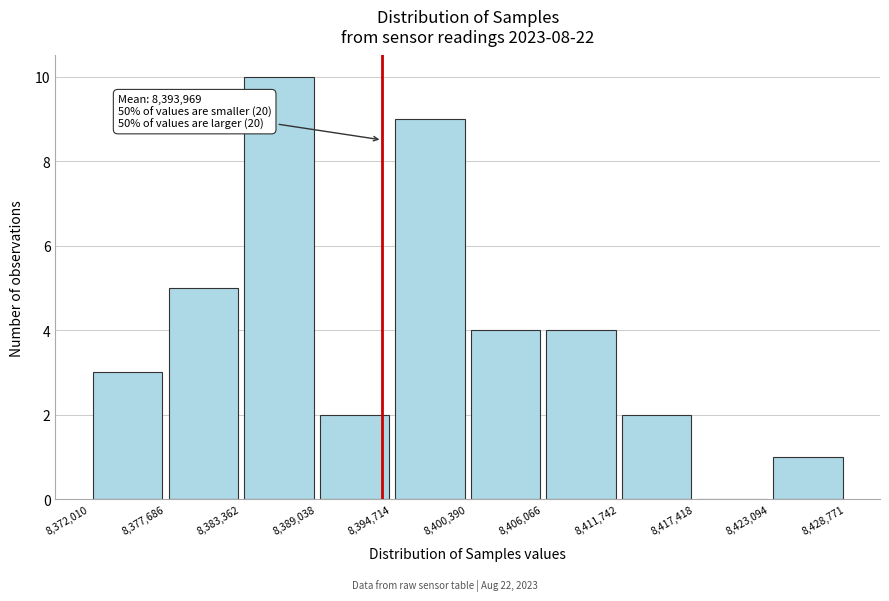

Over which range of the x-axis is the bar tallest?

8,383,362 to 8,389,038